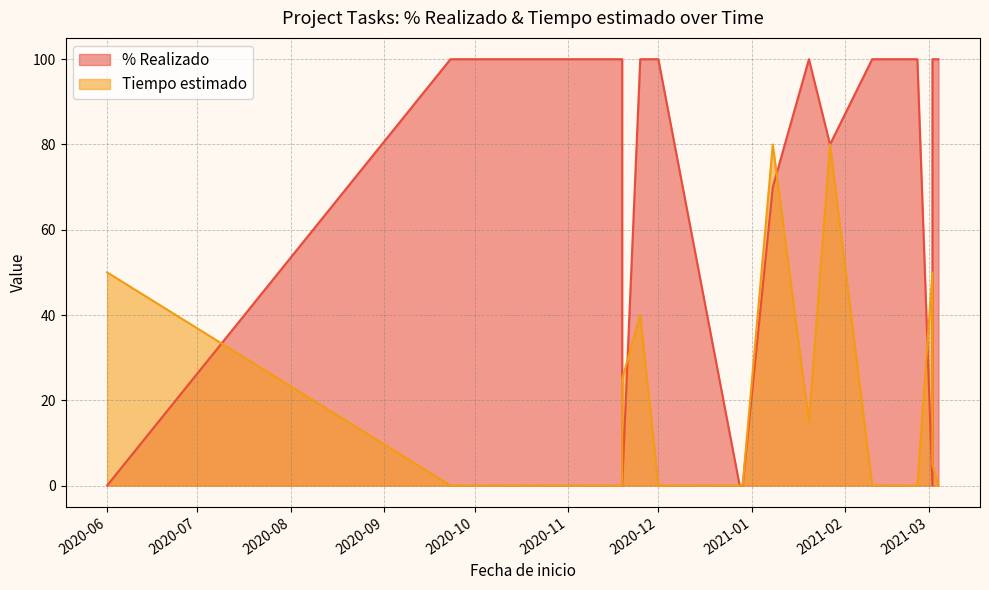

List the series in order of their overall mean, lowest first.

Tiempo estimado, % Realizado